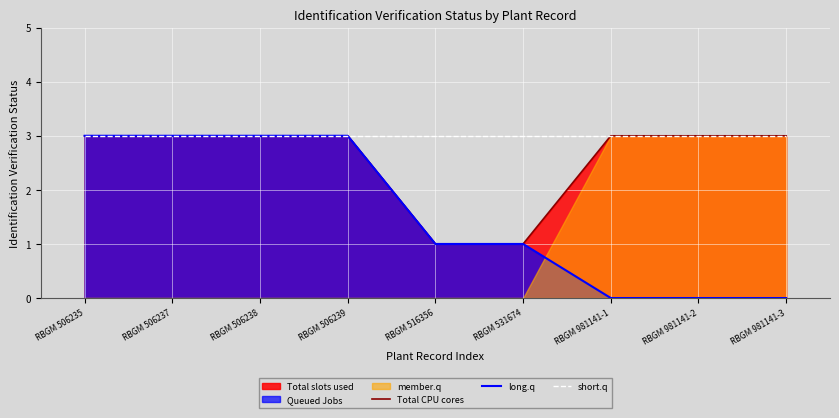

What is the minimum value for Total CPU cores?

1